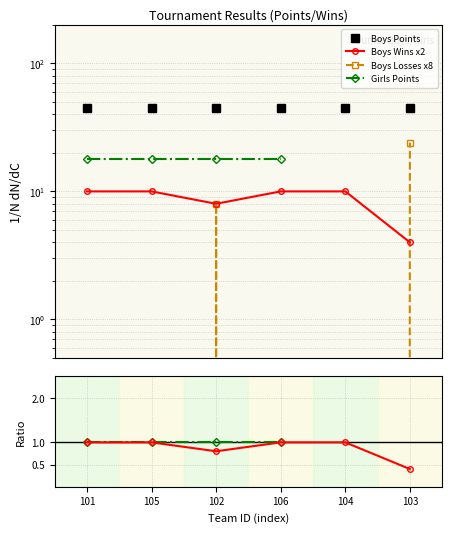

How many Junior Boys Wins values are between 8 and 10?

5